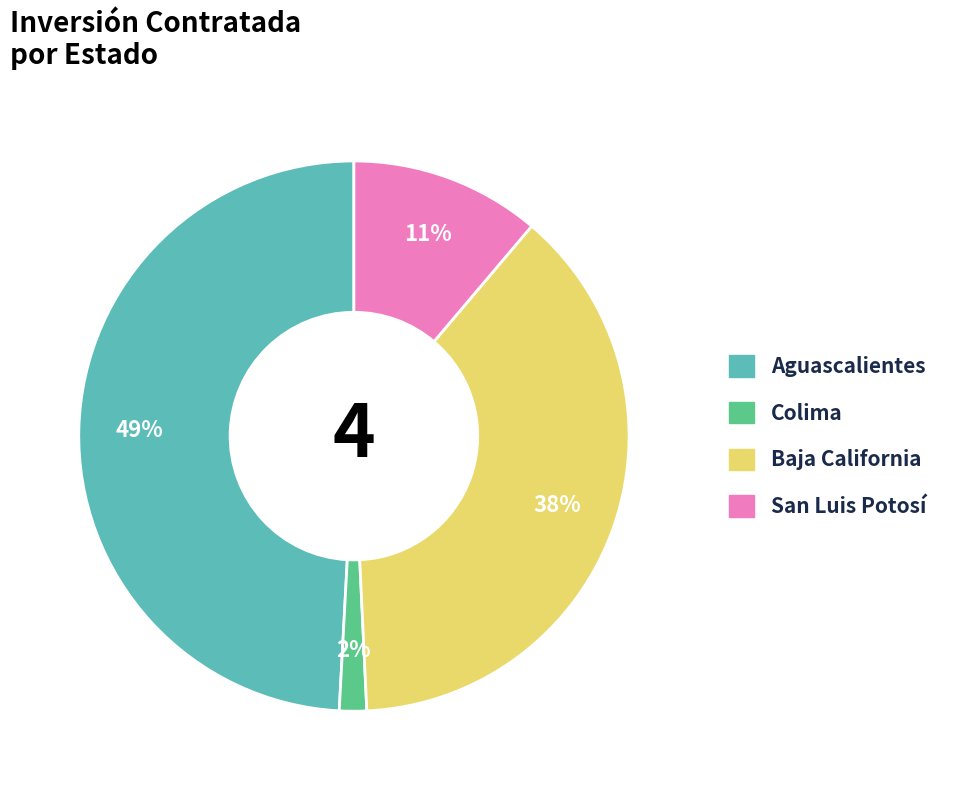

To the nearest percent, what portion does Aguascalientes represent?

49%